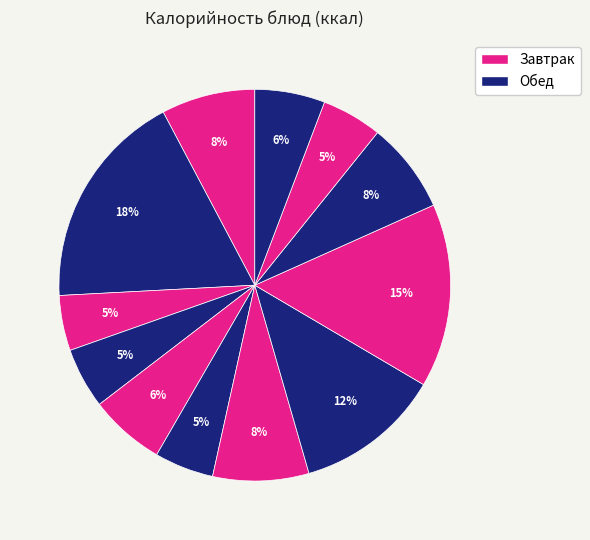

Is there any slice that represents more than half of the pie?

No